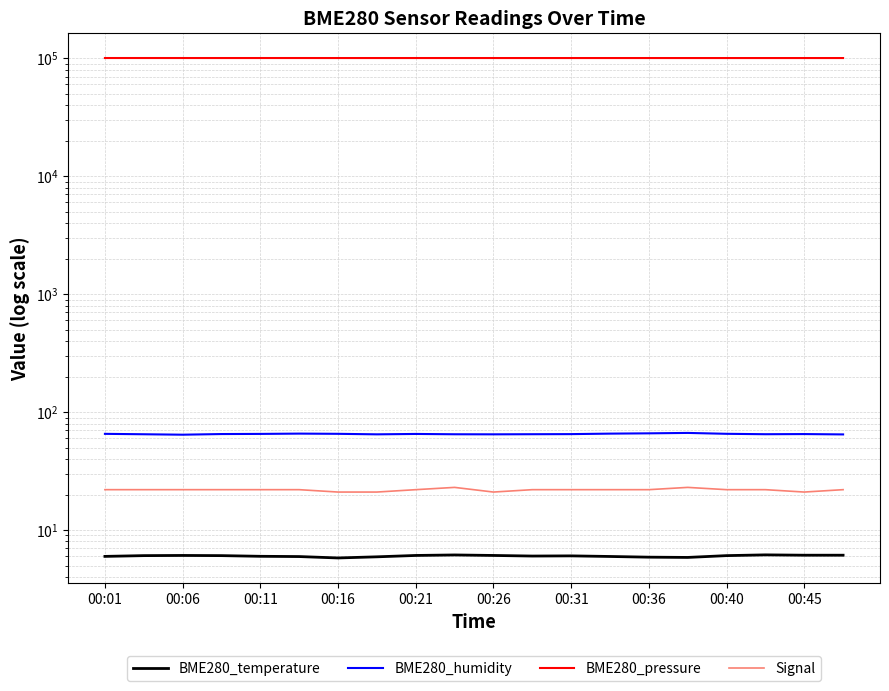

True or false: Signal and BME280_humidity intersect in this chart.

False